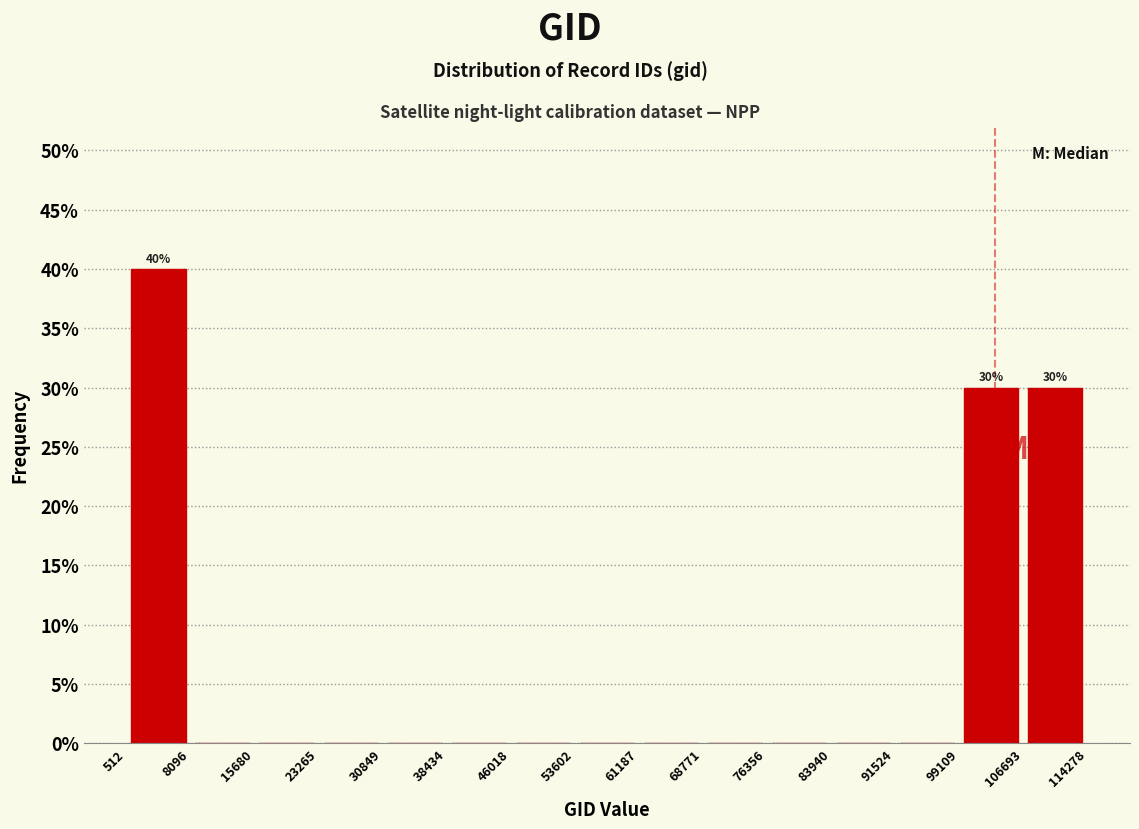

Over which range of the x-axis is the bar tallest?

512 to 8096